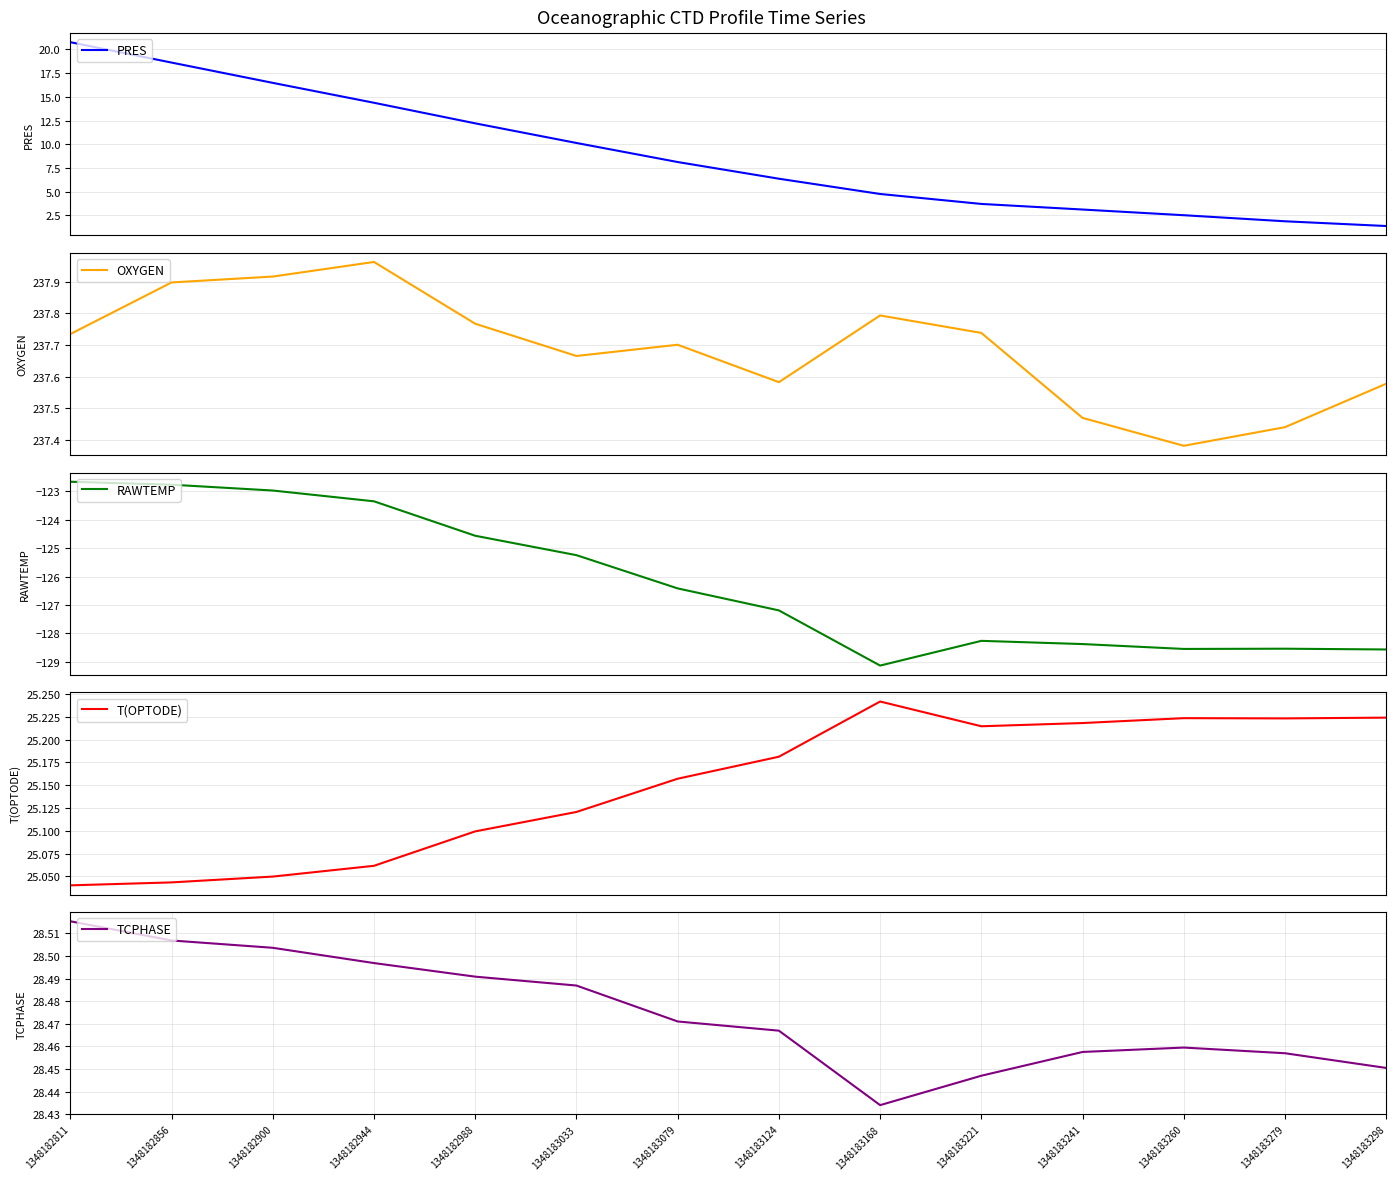

The T(OPTODE) series shows 25.2 at 1348183298. True or false?

True